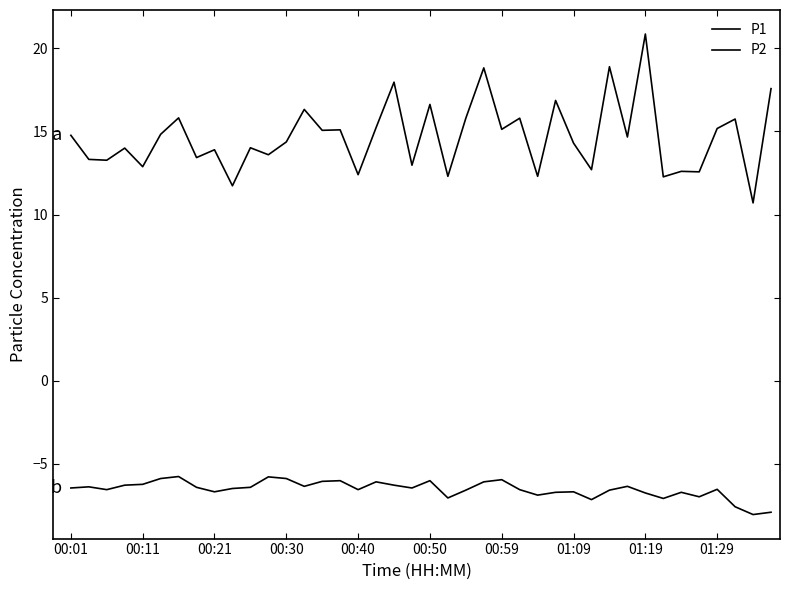

Where is the first local minimum for P2?

00:21